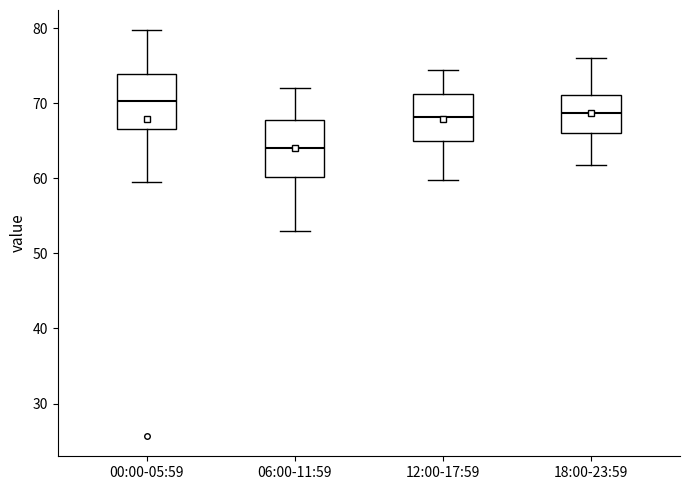

Where is the upper edge of the box for 18:00-23:59 on the y-axis? The values are not printed on the chart, so give them approximately, as read against the axis.

71